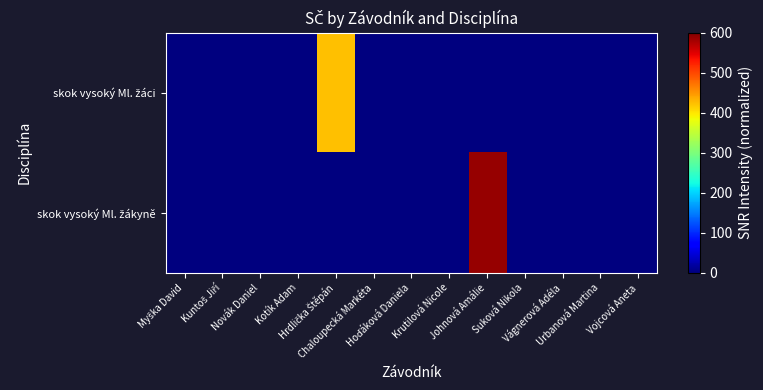

Rank the series at Kotík Adam from highest to lowest value.

skok vysoký Ml. žáci, skok vysoký Ml. žákyně